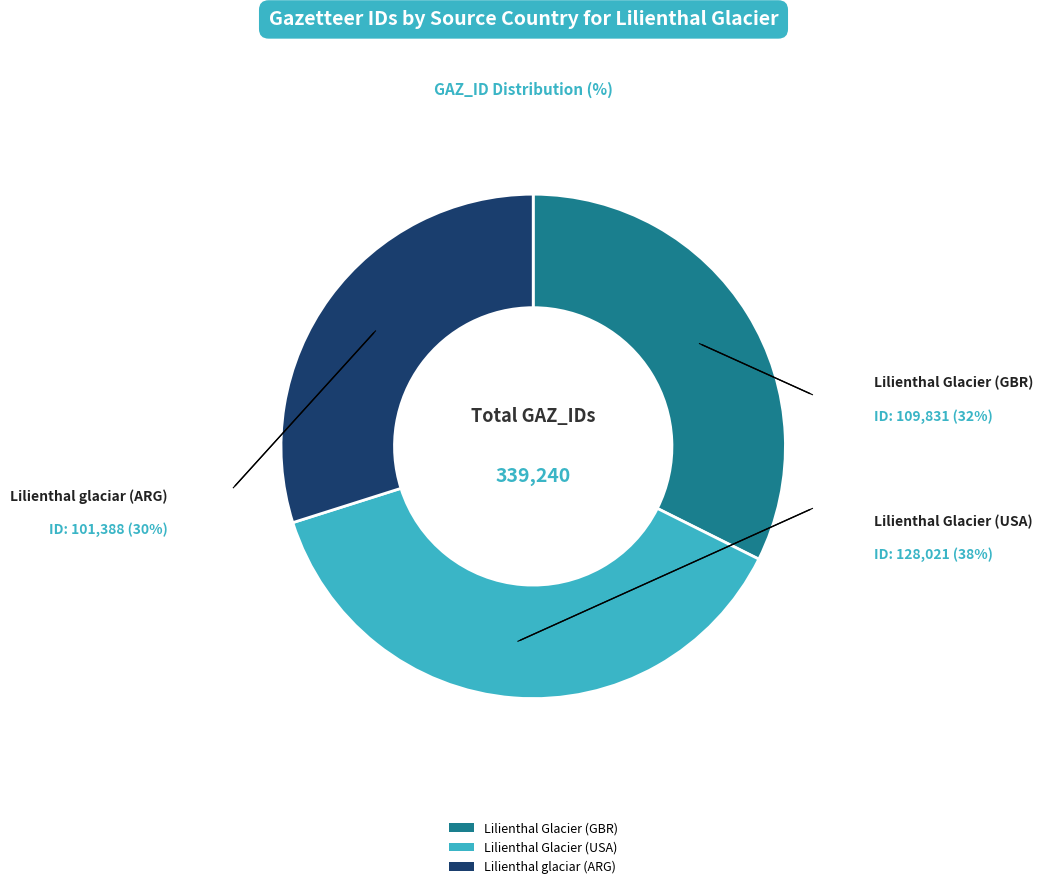

Is it true that Lilienthal Glacier (GBR) is 32% of the pie?

True